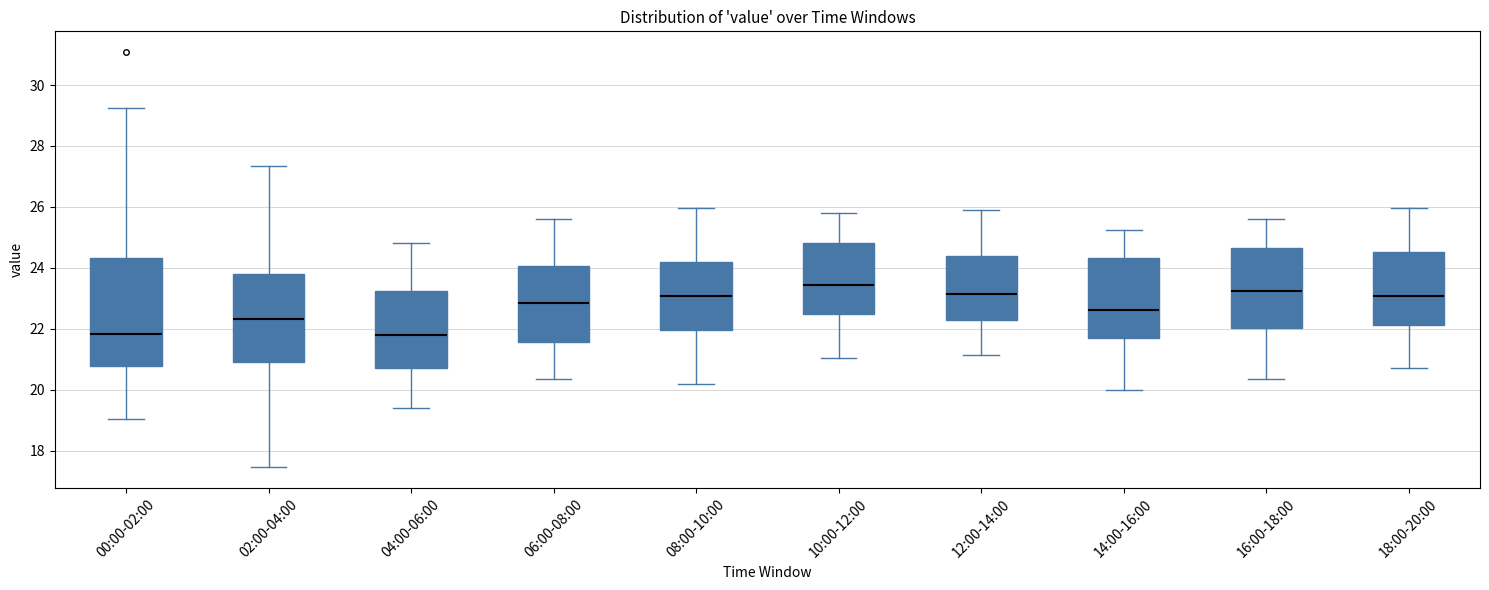

Reading left to right, transcribe this box plot: for each box, give where its median line is, the range the box spans, and where its two whiskers end, as read against the y-axis. The values are not printed on the chart, so give them approximately, as read against the axis.

00:00-02:00: median 21.8, box 20.8 to 24.4, whiskers 19.0 to 29.2
02:00-04:00: median 22.4, box 20.8 to 23.8, whiskers 17.4 to 27.4
04:00-06:00: median 21.8, box 20.8 to 23.2, whiskers 19.4 to 24.8
06:00-08:00: median 22.8, box 21.6 to 24.0, whiskers 20.4 to 25.6
08:00-10:00: median 23.0, box 22.0 to 24.2, whiskers 20.2 to 26.0
10:00-12:00: median 23.4, box 22.4 to 24.8, whiskers 21.0 to 25.8
12:00-14:00: median 23.2, box 22.2 to 24.4, whiskers 21.2 to 26.0
14:00-16:00: median 22.6, box 21.6 to 24.4, whiskers 20.0 to 25.2
16:00-18:00: median 23.2, box 22.0 to 24.6, whiskers 20.4 to 25.6
18:00-20:00: median 23.0, box 22.2 to 24.6, whiskers 20.8 to 26.0